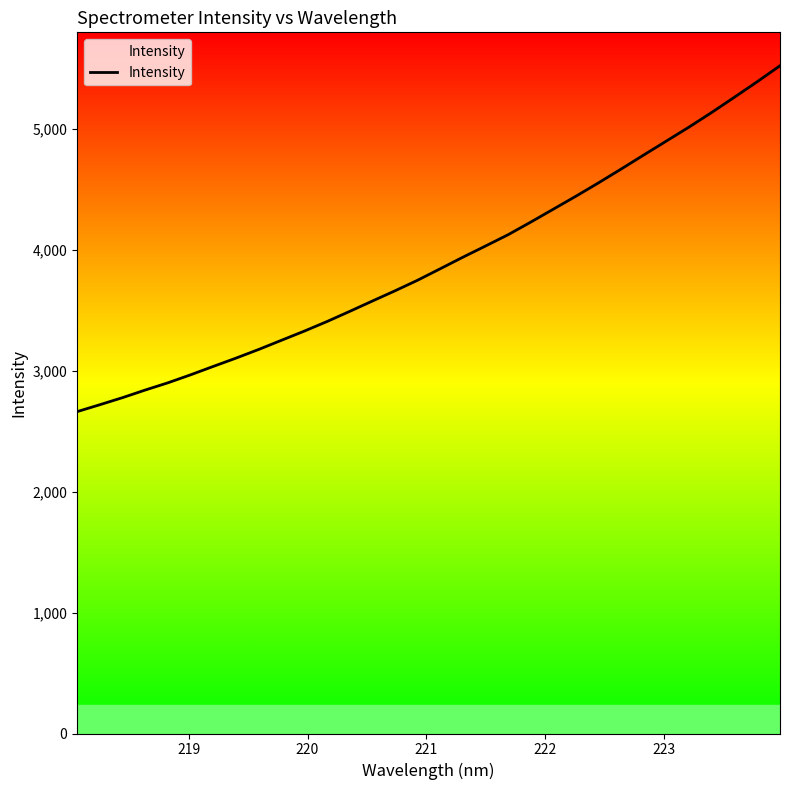

What is the average value?

3902.2